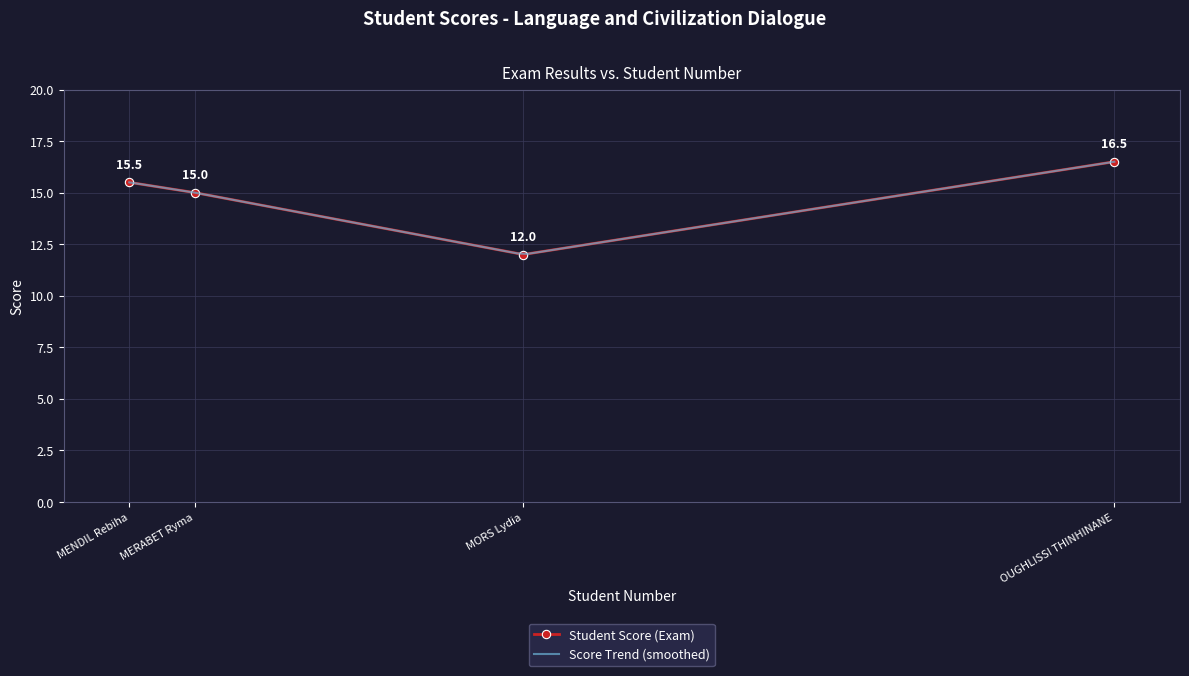

Count the values in the range 15 to 16.

2